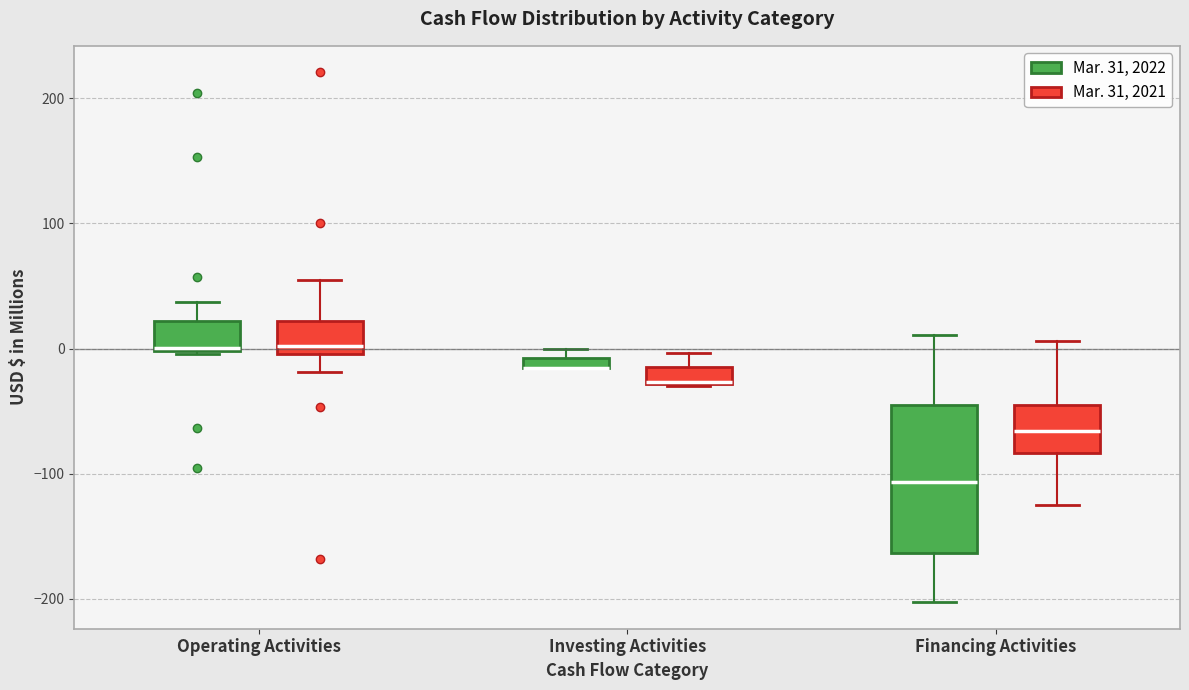

Where does the lower whisker of the box for Operating Activities (Mar. 31, 2021) end on the y-axis? The values are not printed on the chart, so give them approximately, as read against the axis.

-20